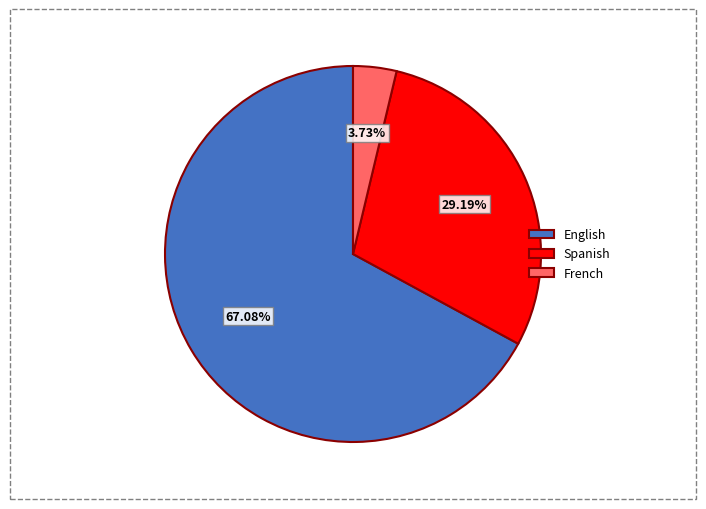

To the nearest percent, what portion does French represent?

4%